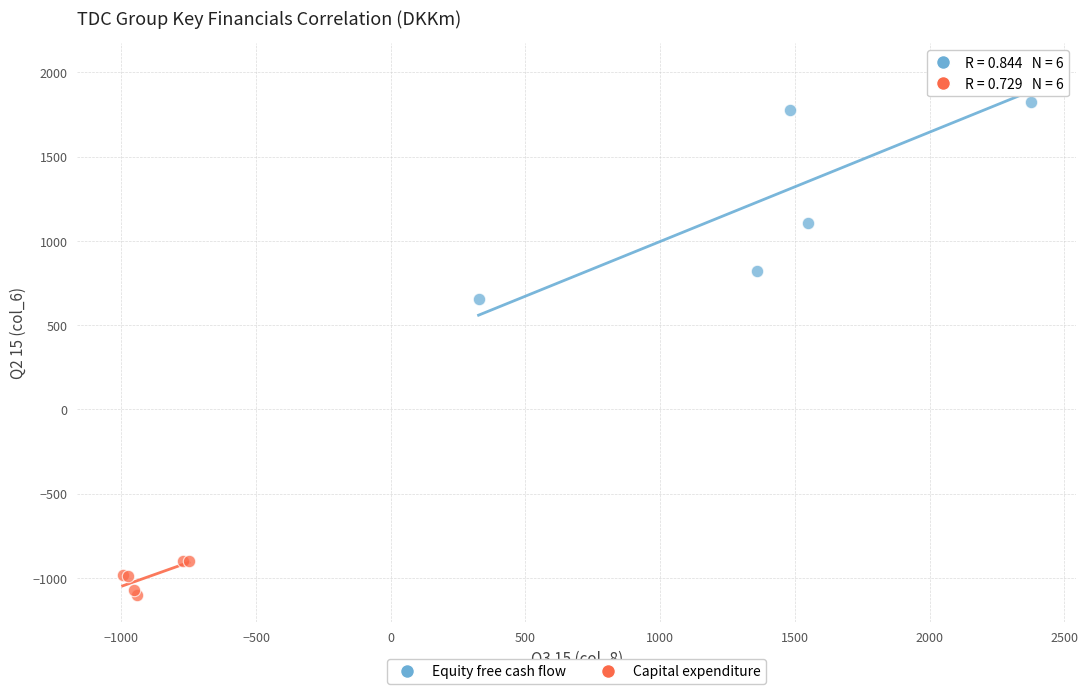

Which series reaches the maximum Y coordinate?

Equity free cash flow